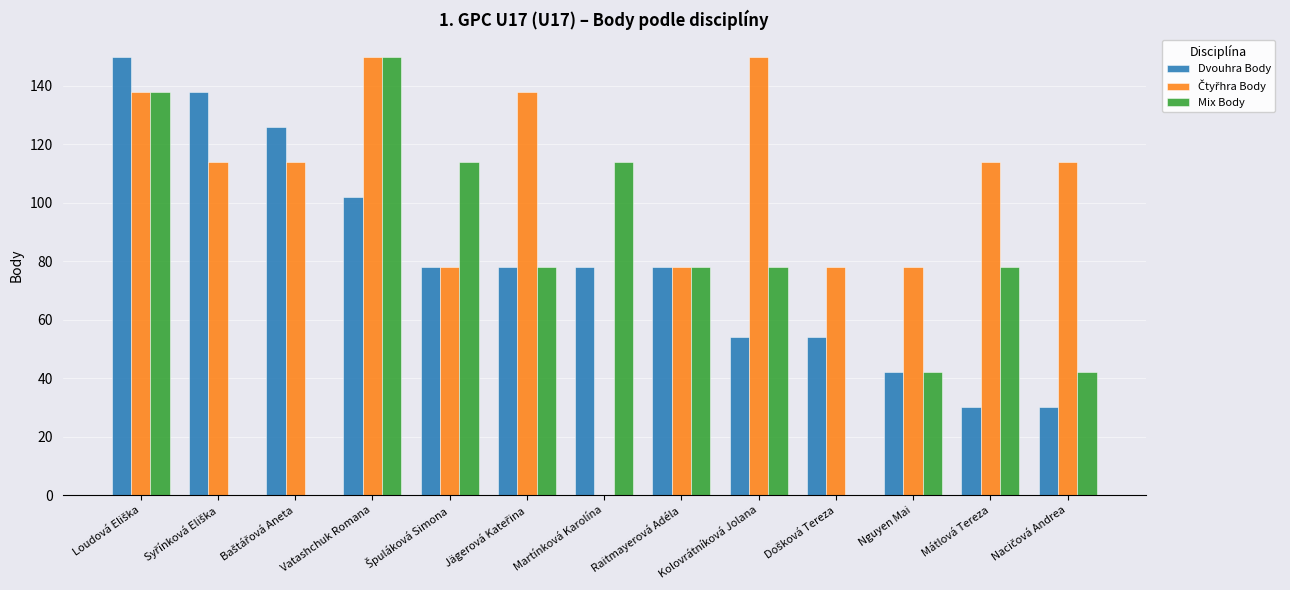

How many groups of bars are there?

13